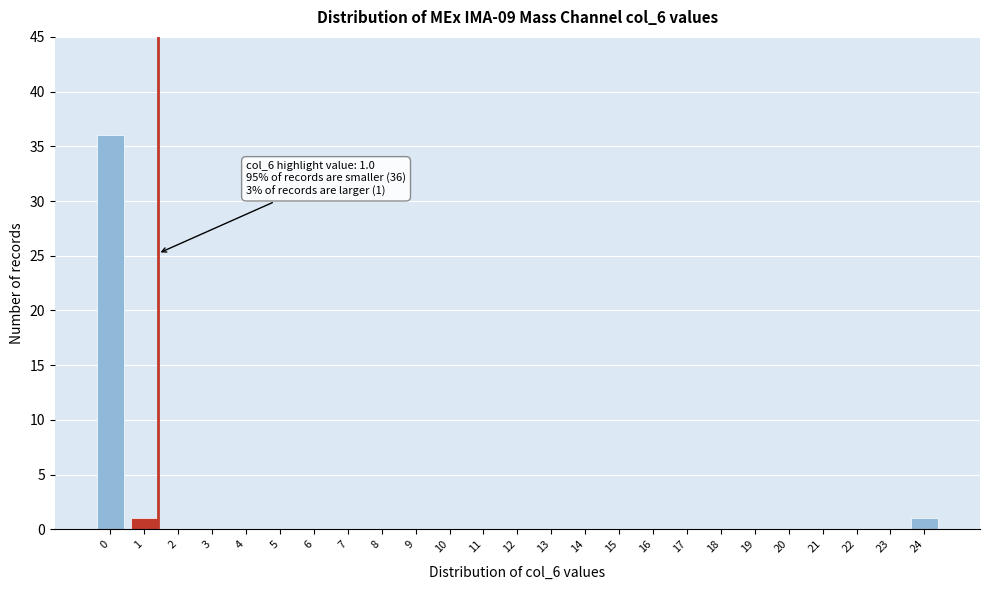

Reading left to right, transcribe all the data shown in this chart.

0=36	1=1	2=0	3=0	4=0	5=0	6=0	7=0	8=0	9=0	10=0	11=0	12=0	13=0	14=0	15=0	16=0	17=0	18=0	19=0	20=0	21=0	22=0	23=0	24=1